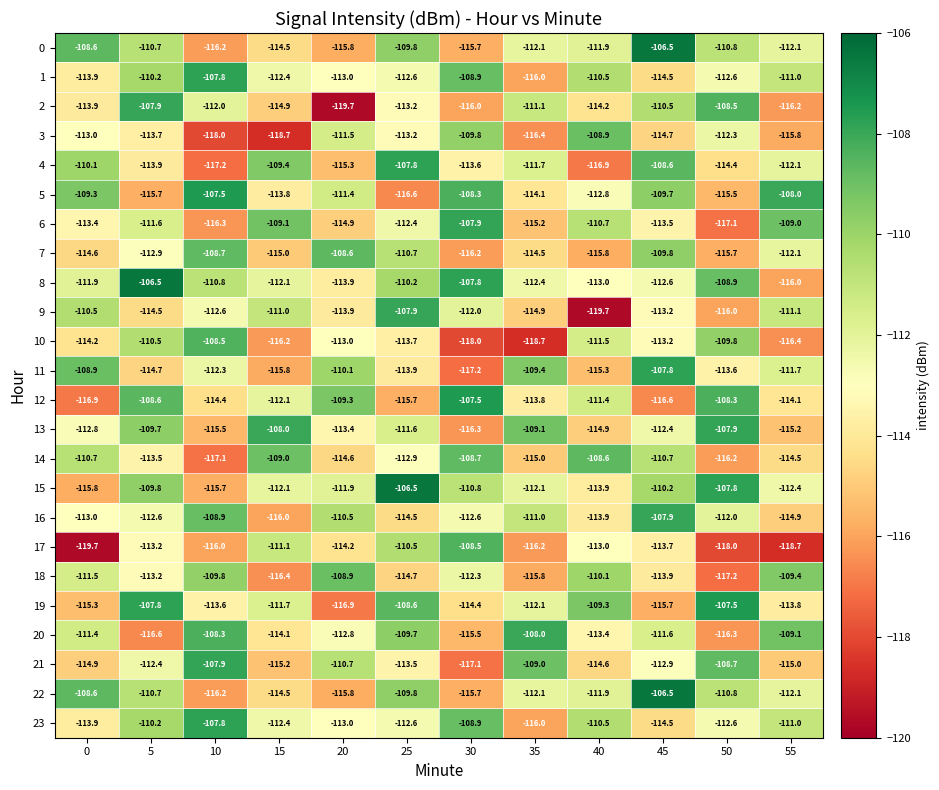

At which label does 5 reach its peak?

10